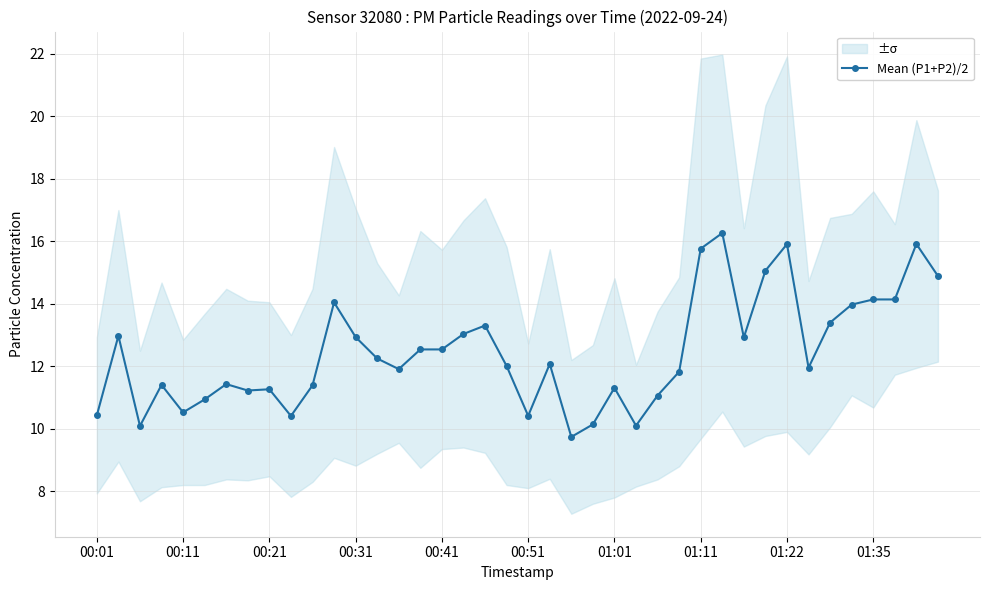

How many points are lower than both their immediate neighbors (excluding endpoints)?

10